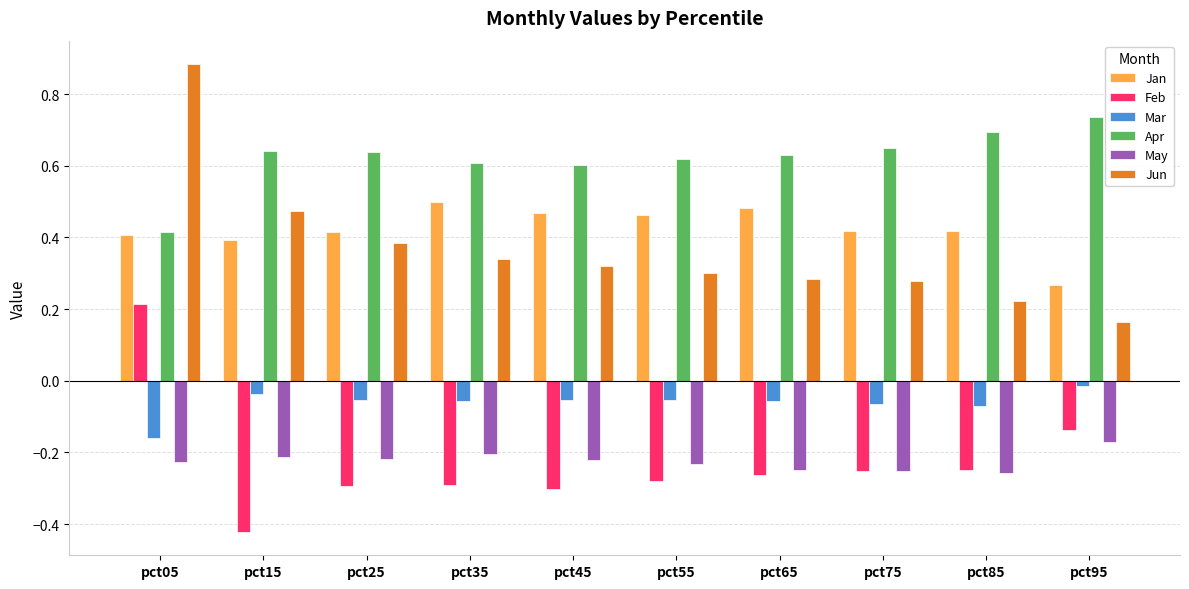

List the series in order of their peak value, highest first.

Jun, Apr, Jan, Feb, Mar, May